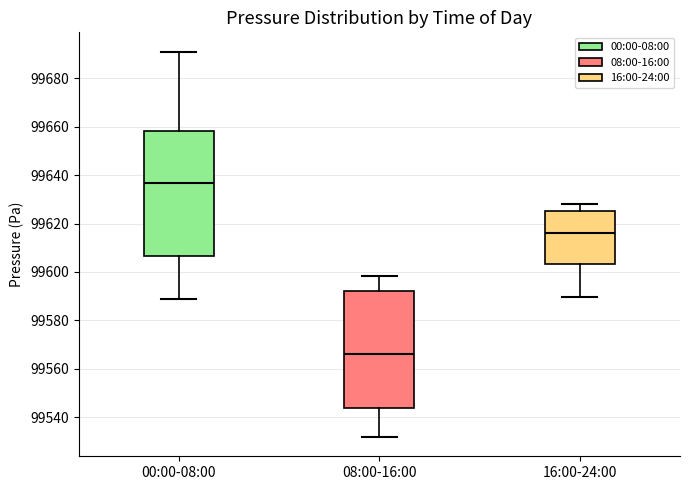

Reading left to right, transcribe this box plot: for each box, give where its median line is, the range the box spans, and where its two whiskers end, as read against the y-axis. The values are not printed on the chart, so give them approximately, as read against the axis.

00:00-08:00: median 99636, box 99606 to 99658, whiskers 99588 to 99692
08:00-16:00: median 99566, box 99544 to 99592, whiskers 99532 to 99598
16:00-24:00: median 99616, box 99604 to 99626, whiskers 99590 to 99628